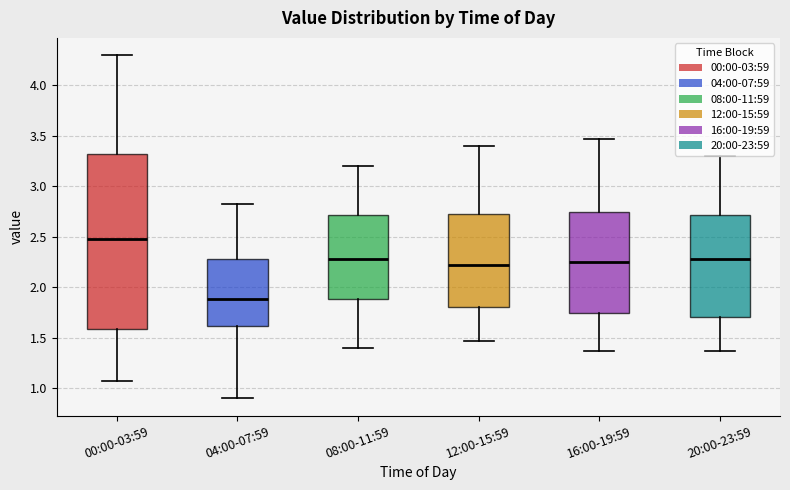

Where does the median line of the box for 00:00-03:59 sit on the y-axis? The values are not printed on the chart, so give them approximately, as read against the axis.

2.50